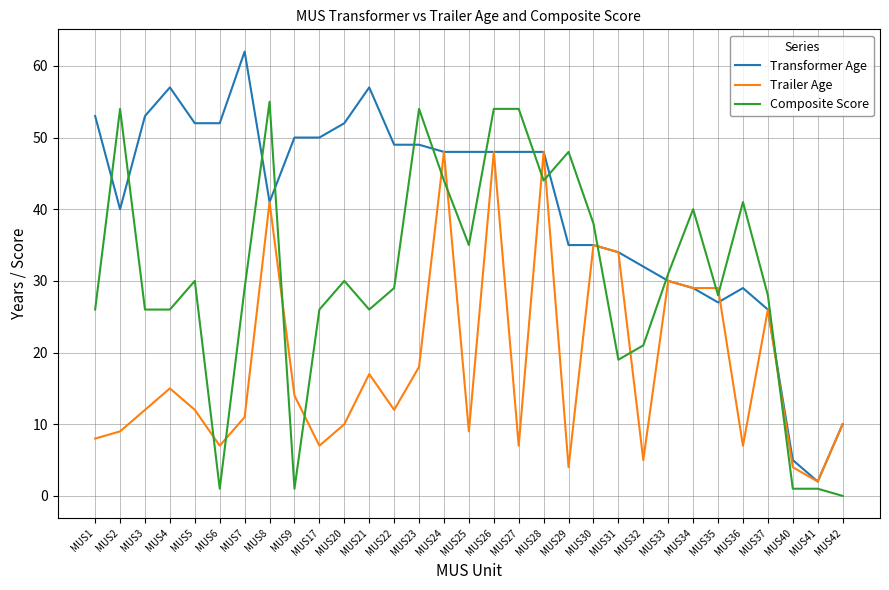

True or false: Composite Score has more than 1 points higher than both neighbors.

True